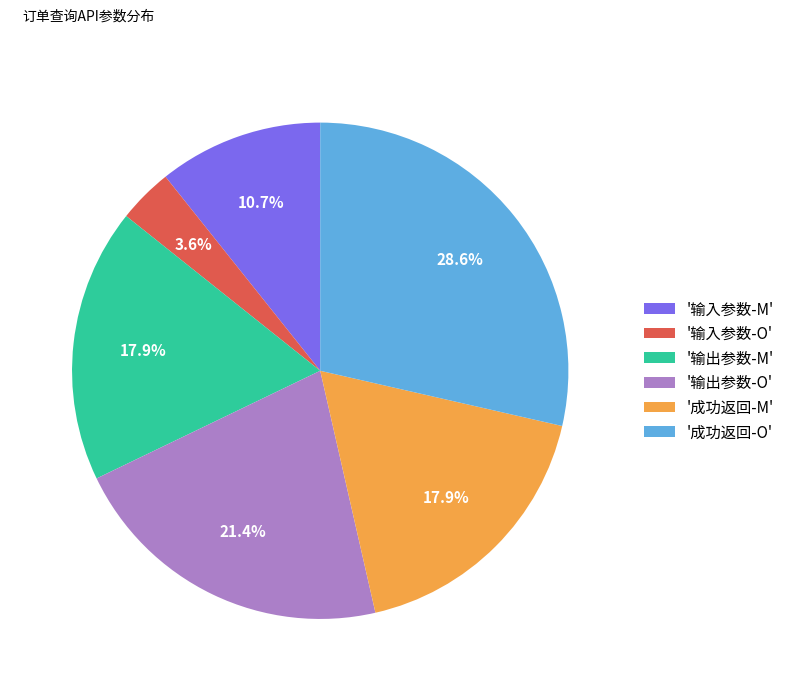

Which slice is the largest?

'成功返回-O'